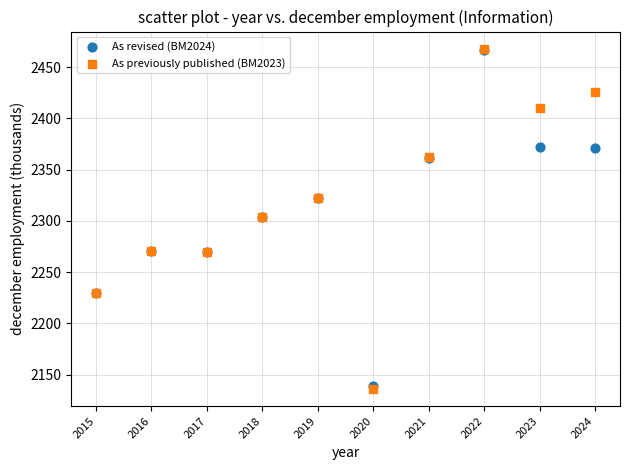

Which series reaches the minimum Y coordinate?

As previously published (BM2023)